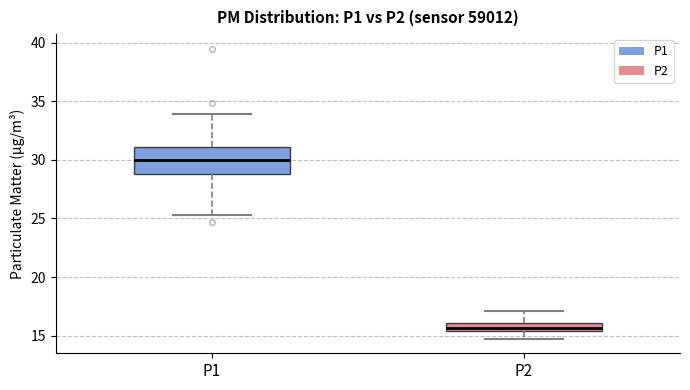

Where is the lower edge of the box for P1 on the y-axis? The values are not printed on the chart, so give them approximately, as read against the axis.

29.0